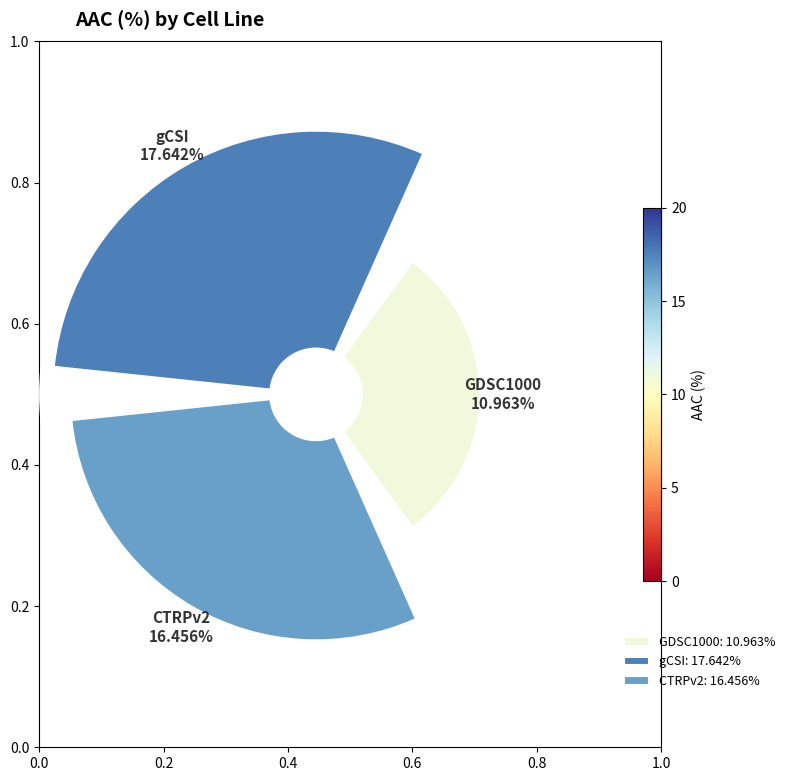

Combined, what portion of the pie is gCSI and CTRPv2?

75.7%